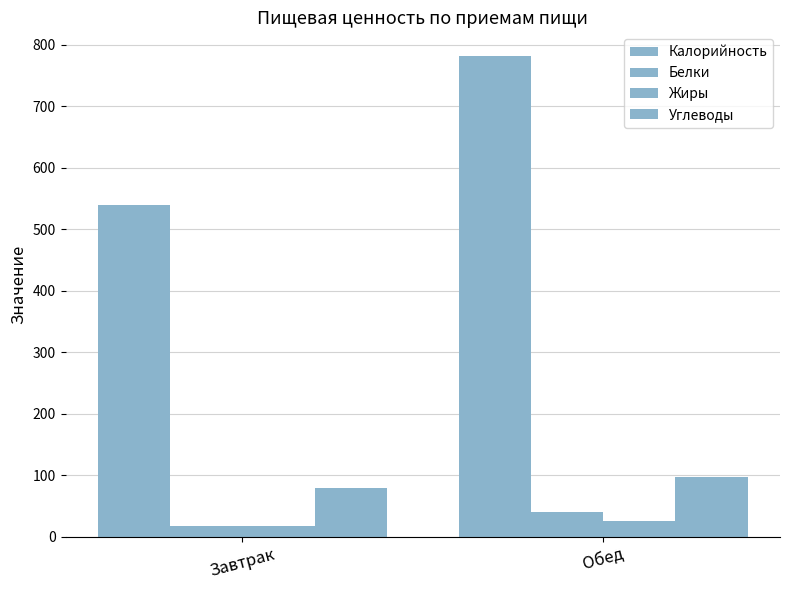

What is the maximum value shown in the chart?

781.1